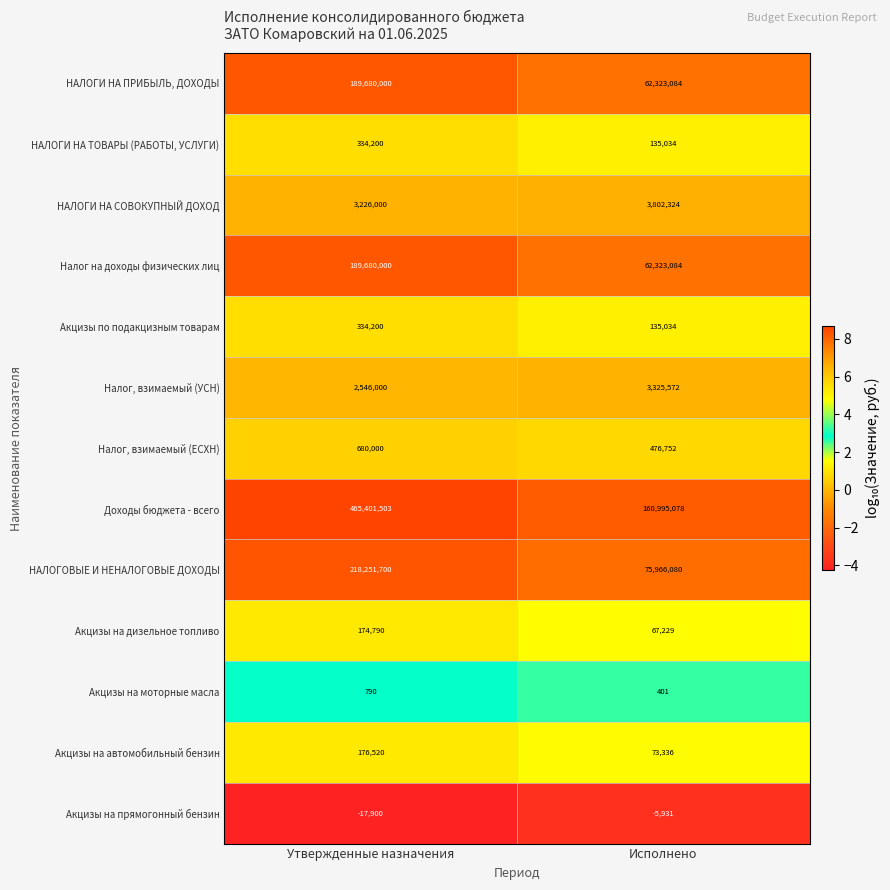

What is the difference between the НАЛОГИ НА СОВОКУПНЫЙ ДОХОД values at Исполнено and Утвержденные назначения?

576324